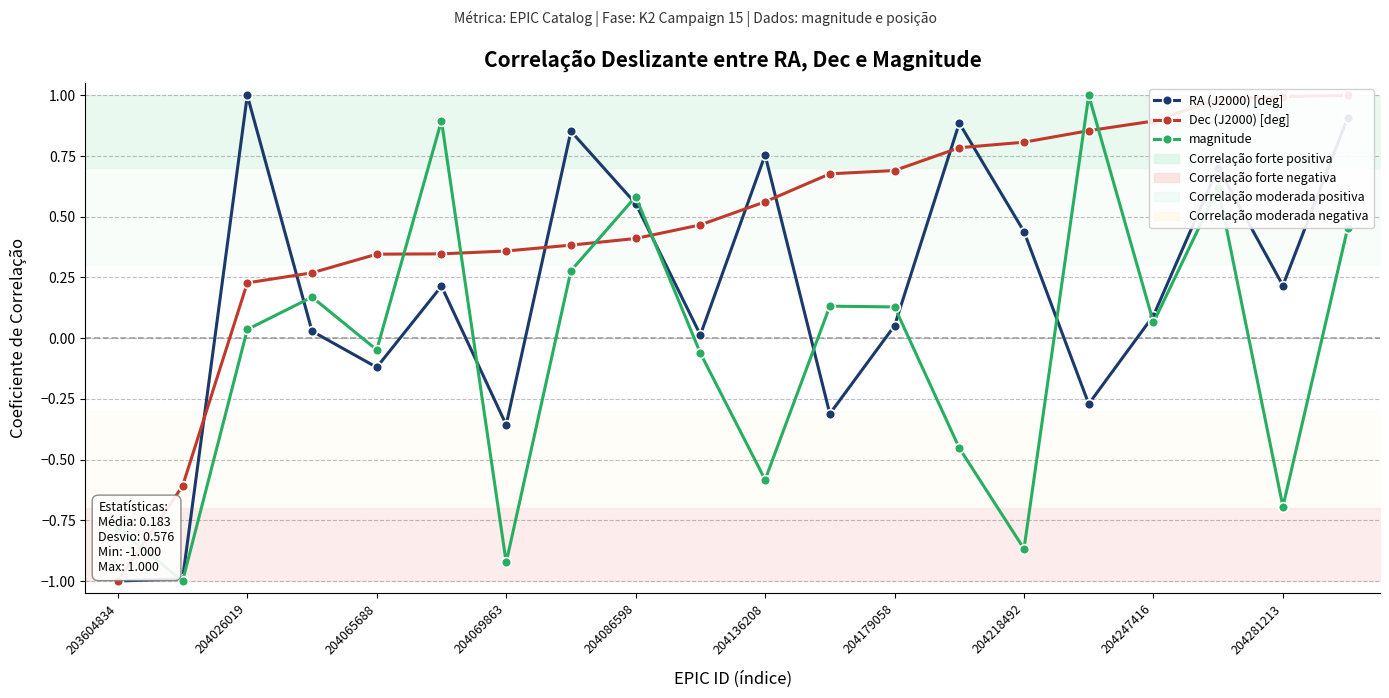

Which series changed the most between 204069863 and 204179058?

magnitude